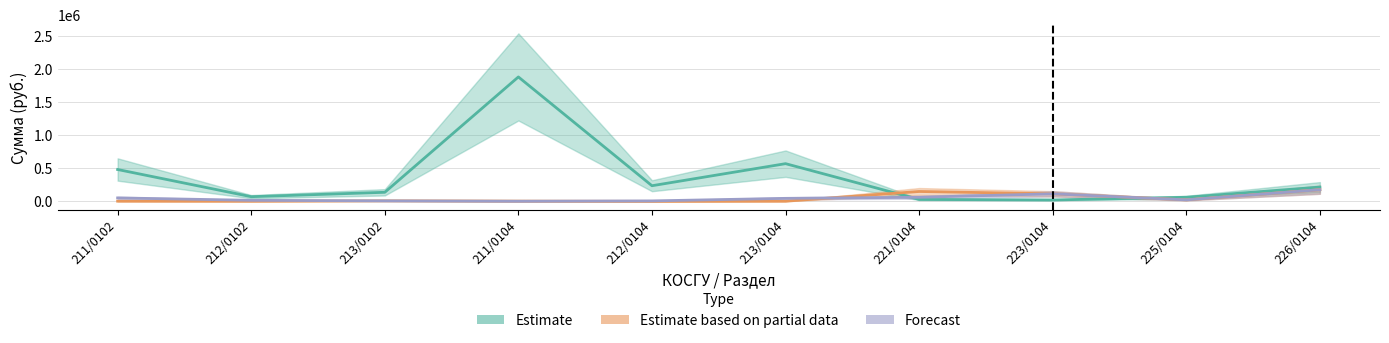

What is the label of the 4th point from the right?

221/0104